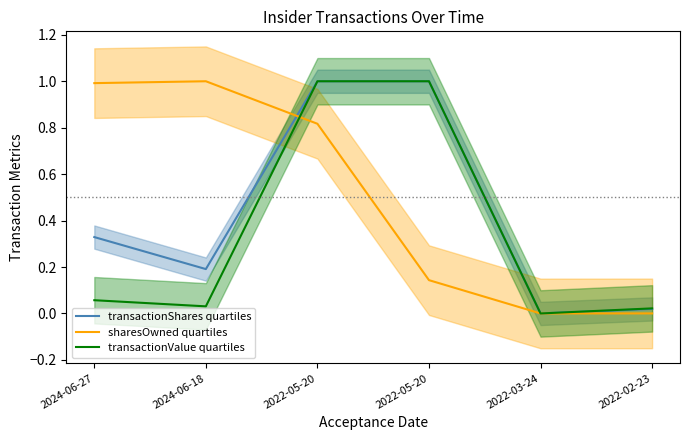

Is the value of sharesOwned quartiles at 2022-03-24 greater than the value of transactionValue quartiles at 2022-05-20?

No